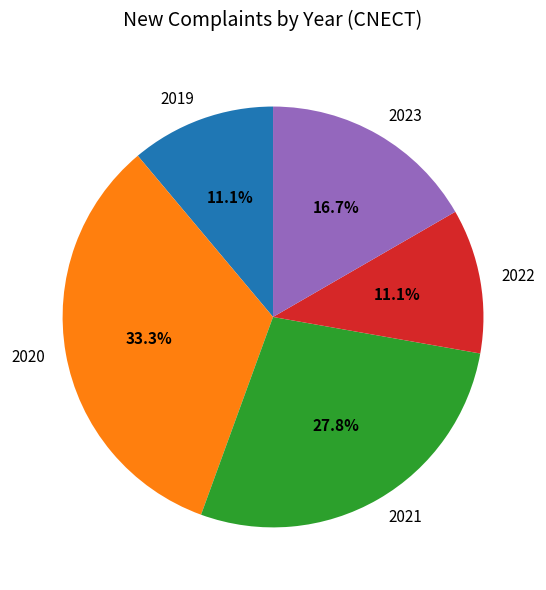

Which slice is the largest?

2020